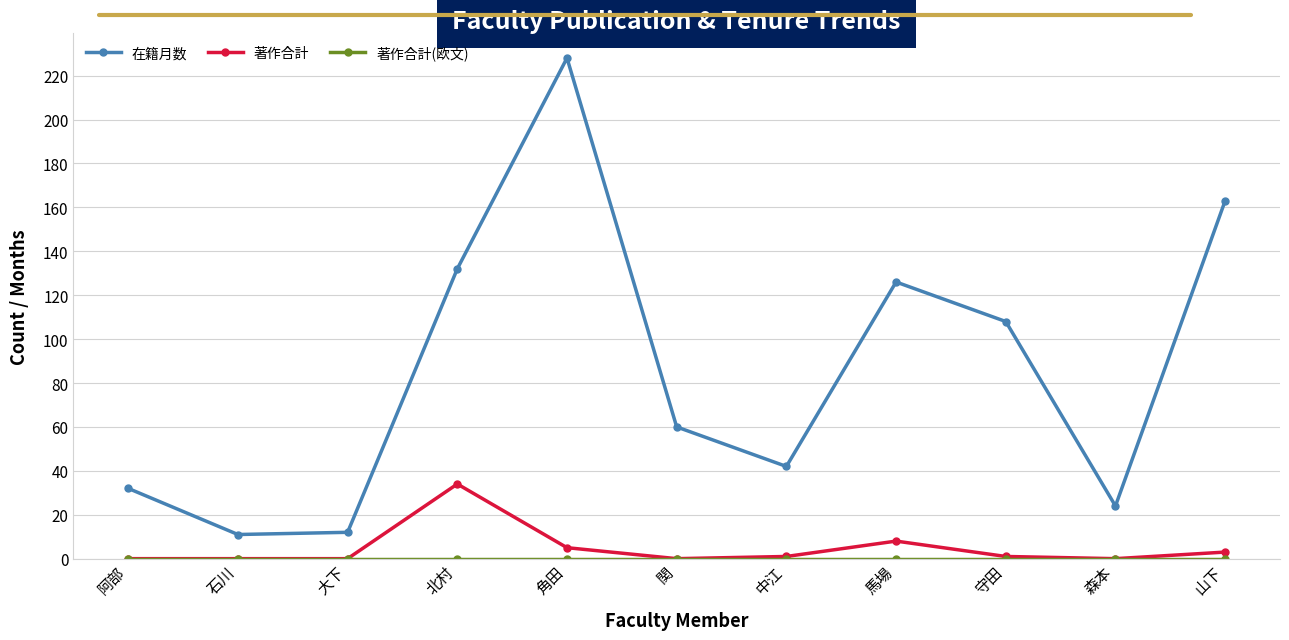

How many series are shown in this chart?

3